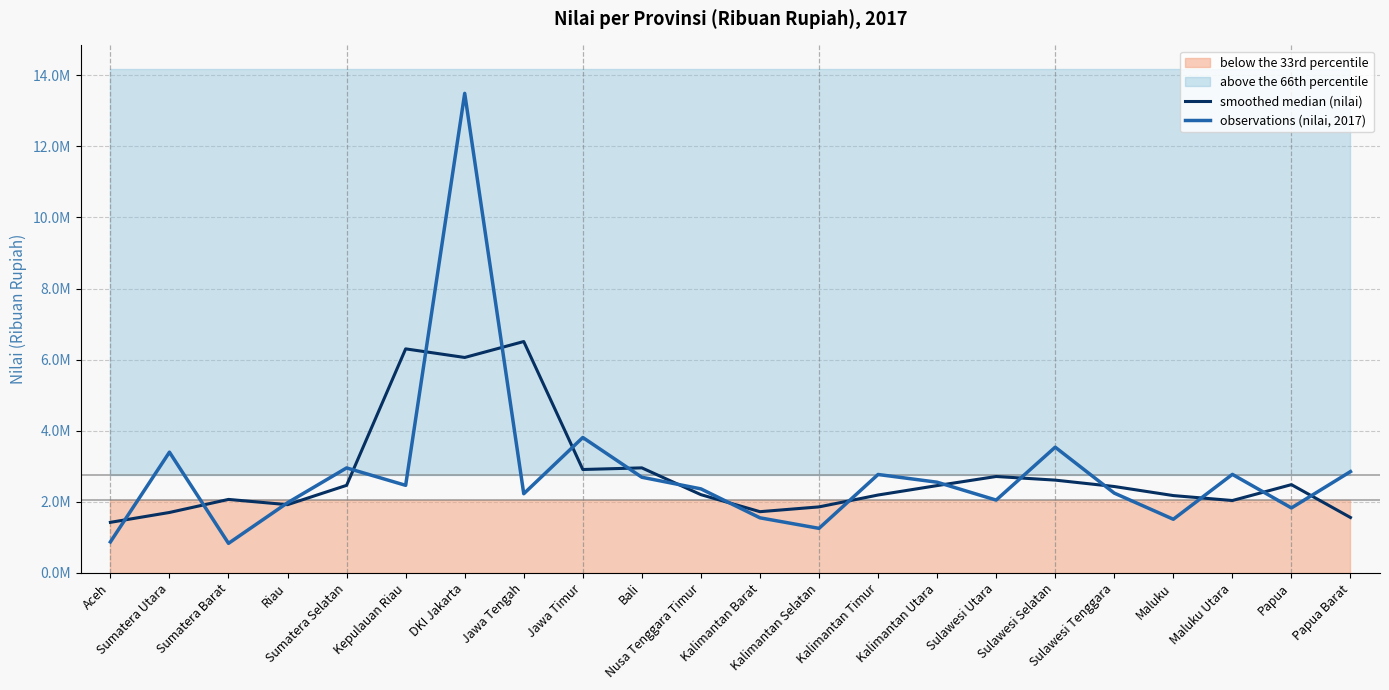

What is the label of the 10th point from the left?

Bali